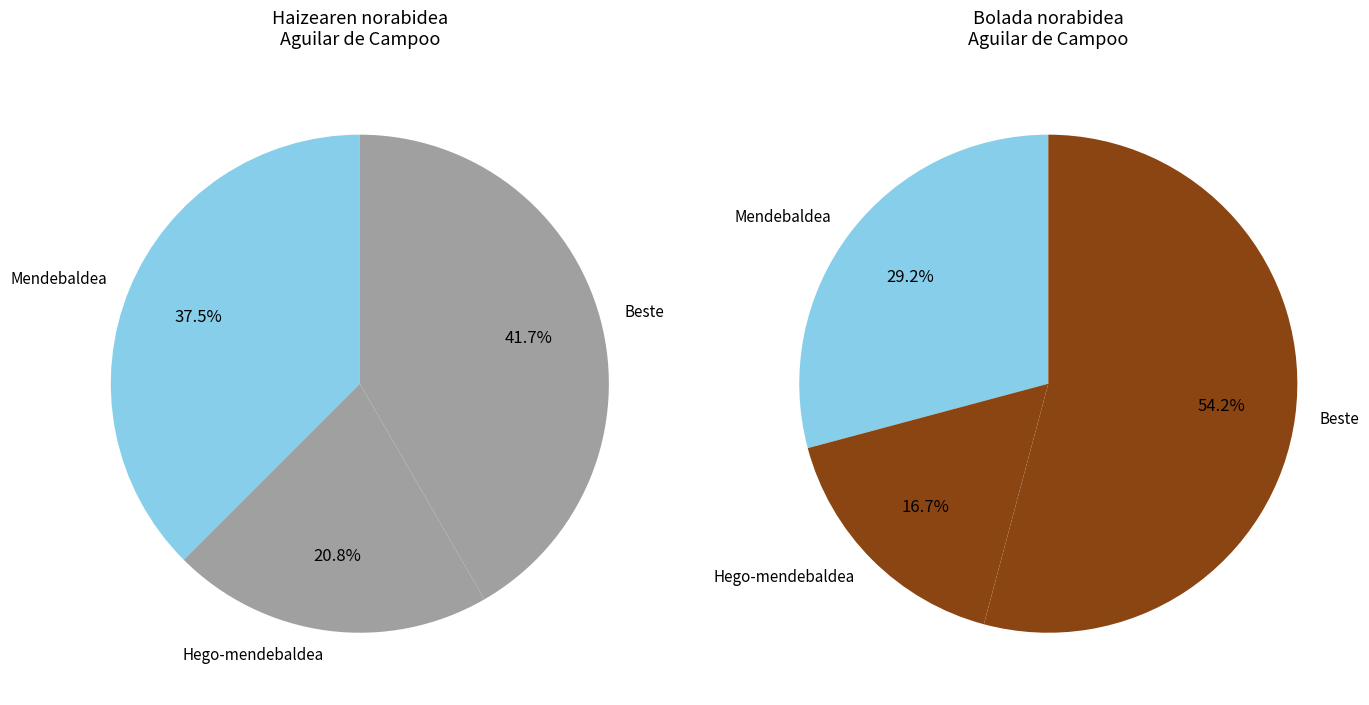

True or false: Iparra accounts for 5% of the total.

False